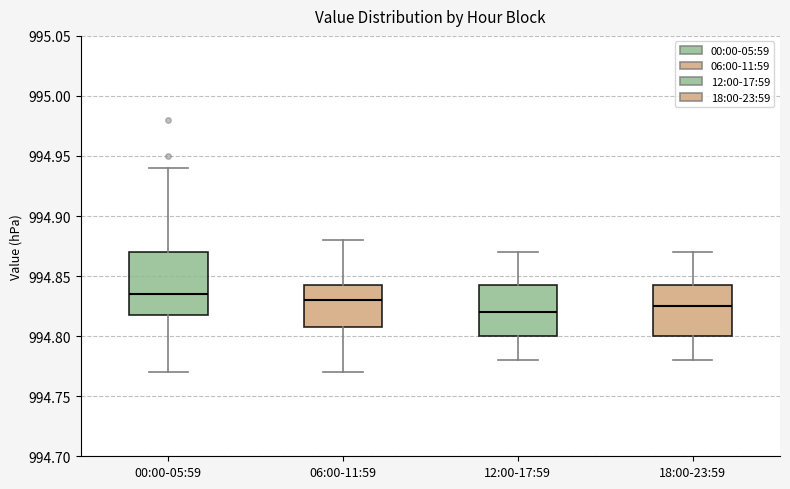

Where is the lower edge of the box for 06:00-11:59 on the y-axis? The values are not printed on the chart, so give them approximately, as read against the axis.

994.810